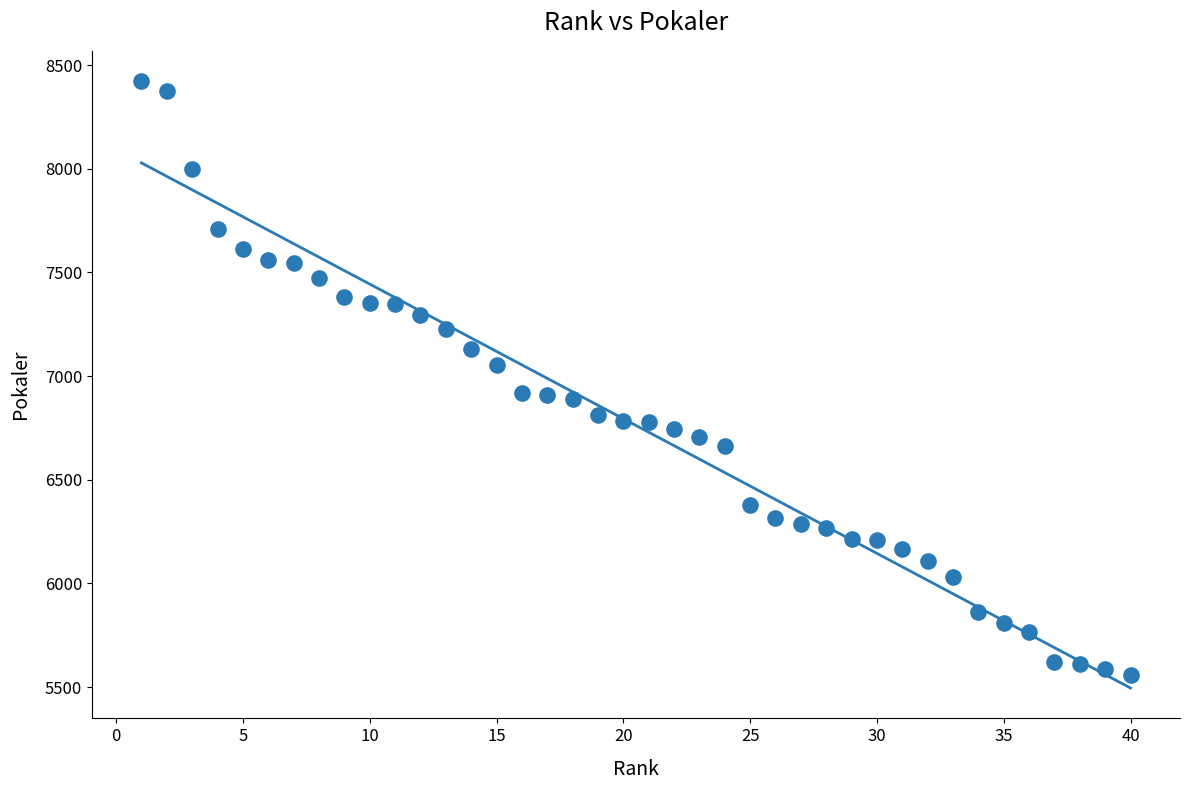

What is the range of X values (max minus min)?

39